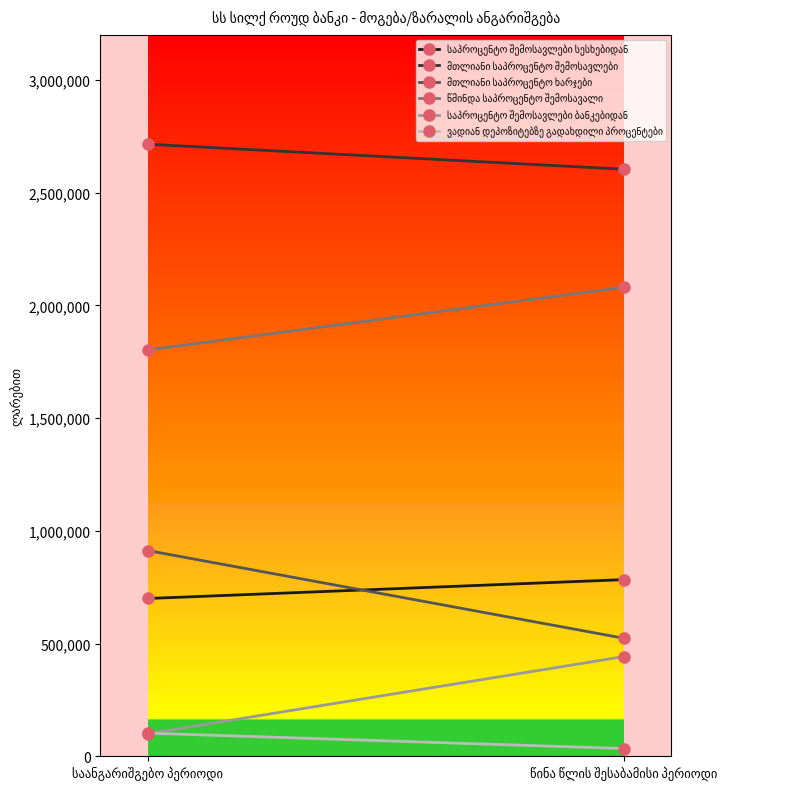

How many distinct data groups are displayed?

6